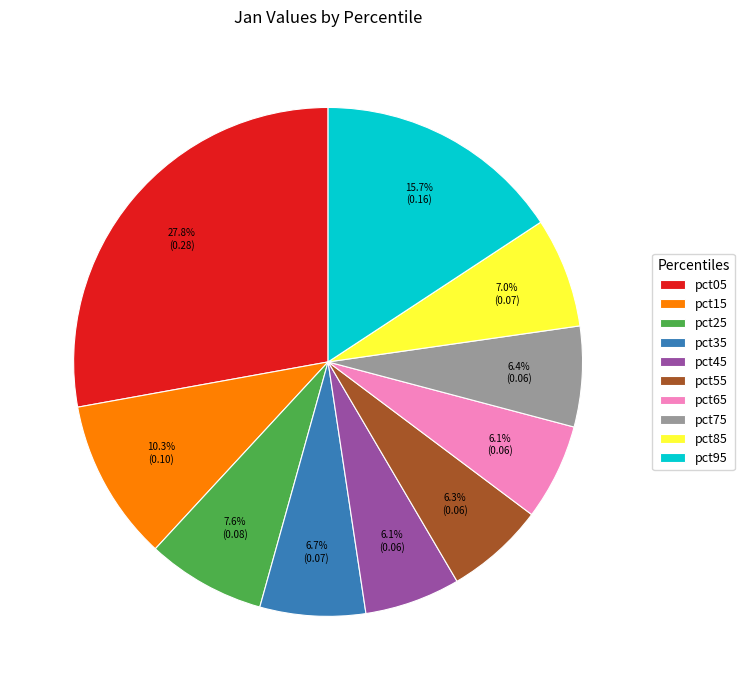

What is the largest slice in the pie chart?

pct05